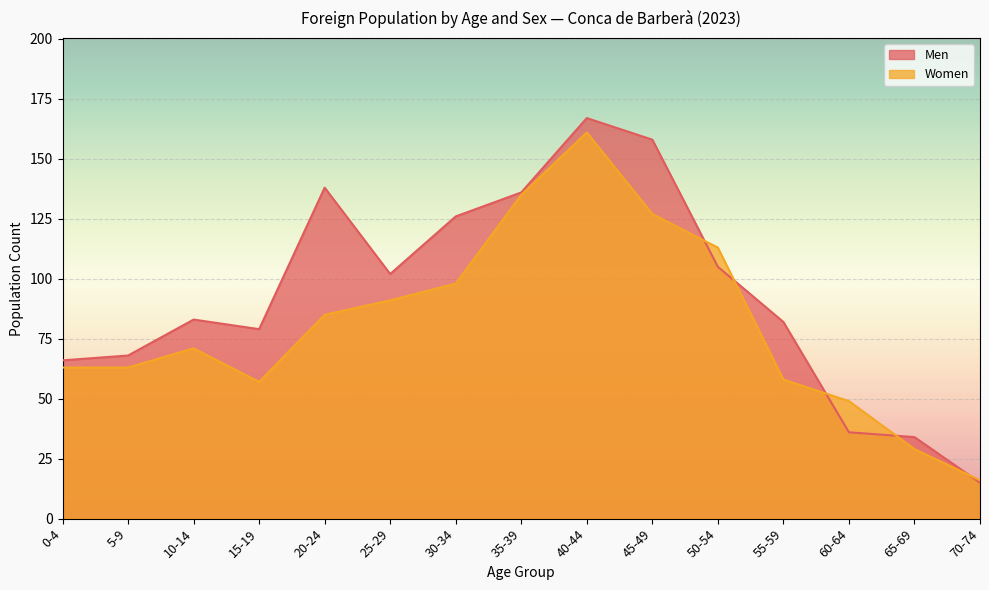

Is the value of Women at 45-49 greater than the value of Men at 35-39?

No